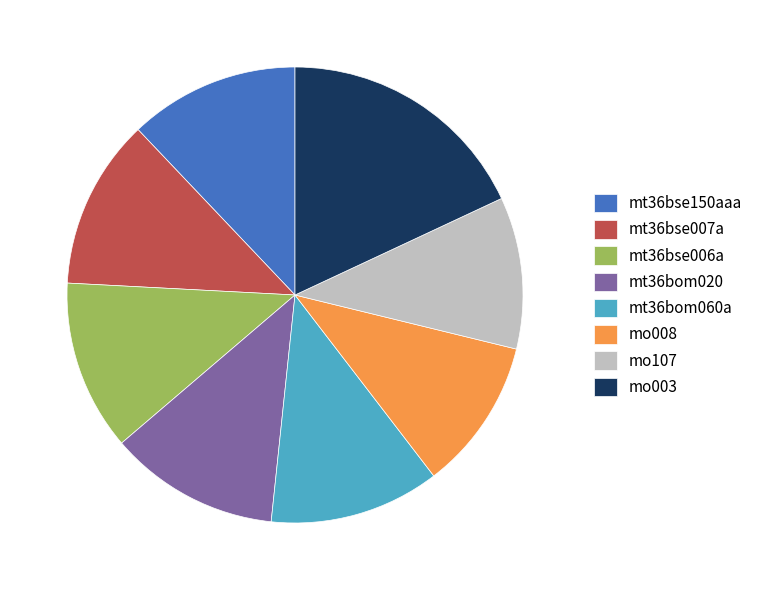

Is there a majority slice in this chart?

No